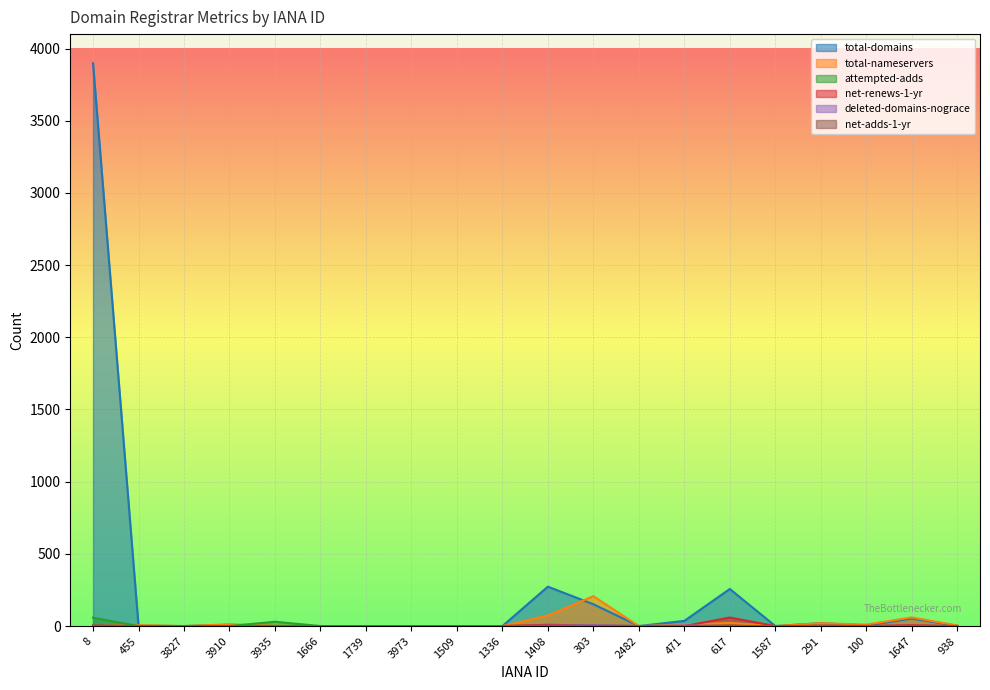

What is the label of the 10th point from the left?

1336